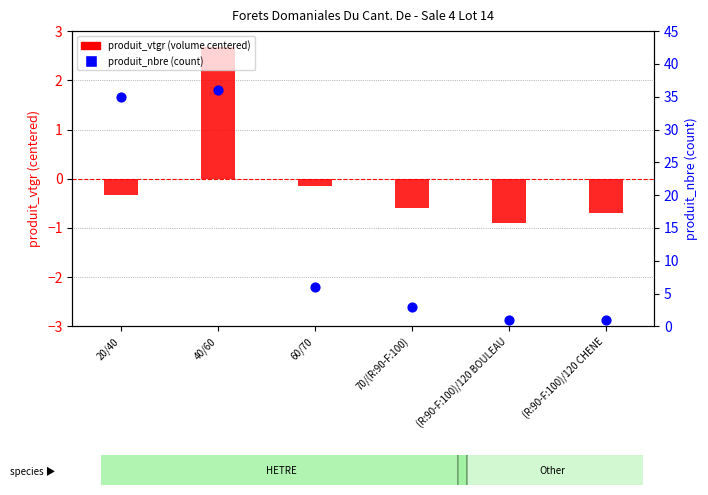

At which category is the sum across all series the highest?

40/60